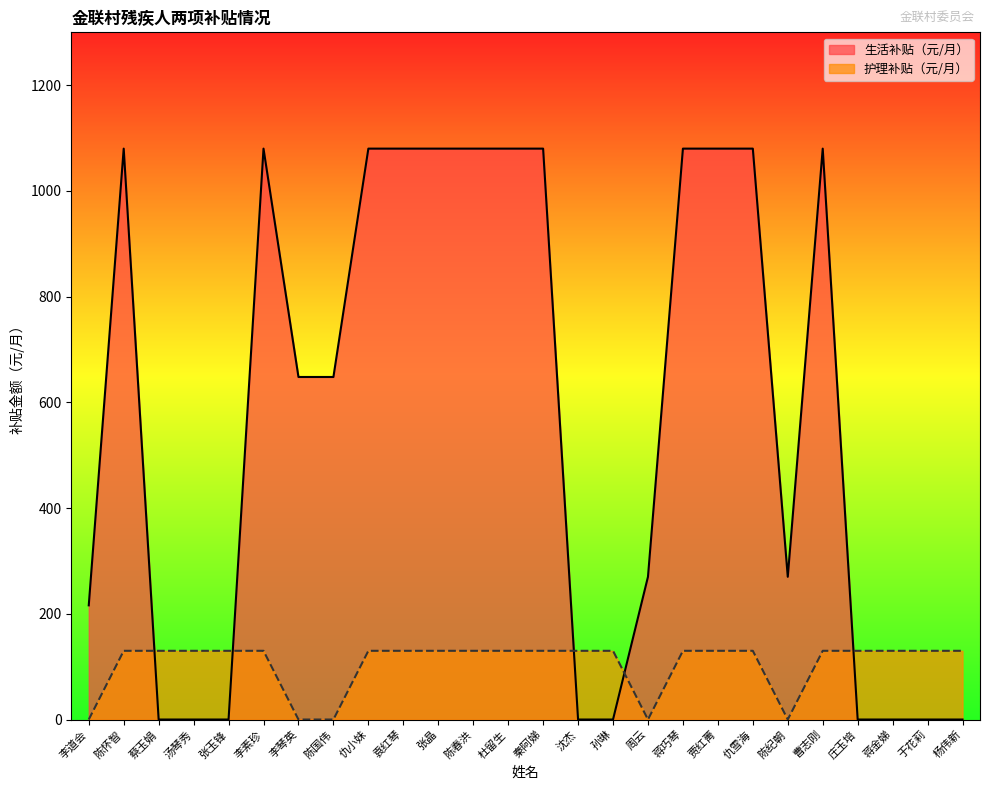

True or false: 生活补贴（元/月） and 护理补贴（元/月） intersect in this chart.

True